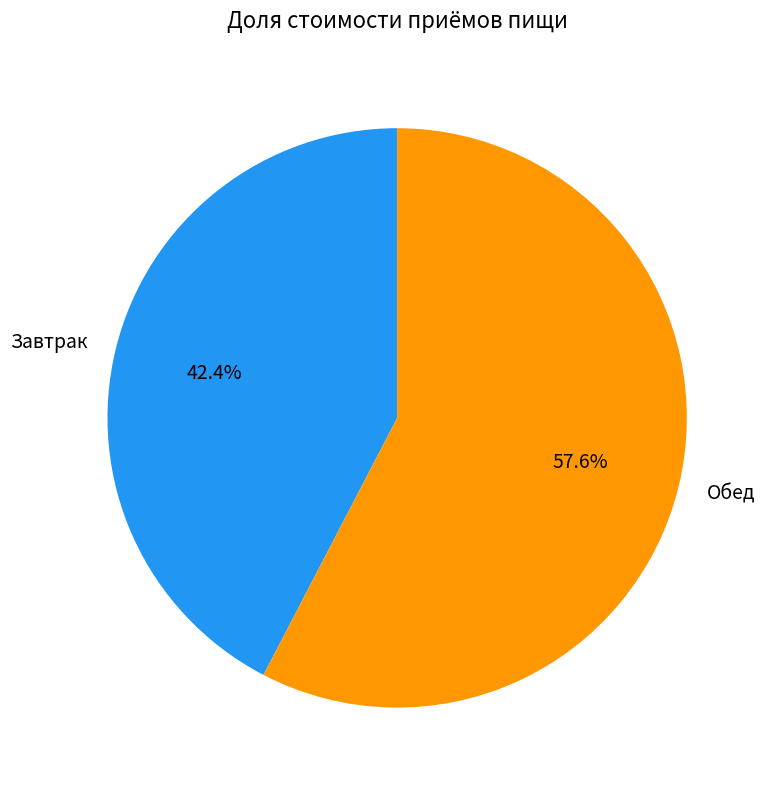

To the nearest percent, what portion does Завтрак represent?

42%